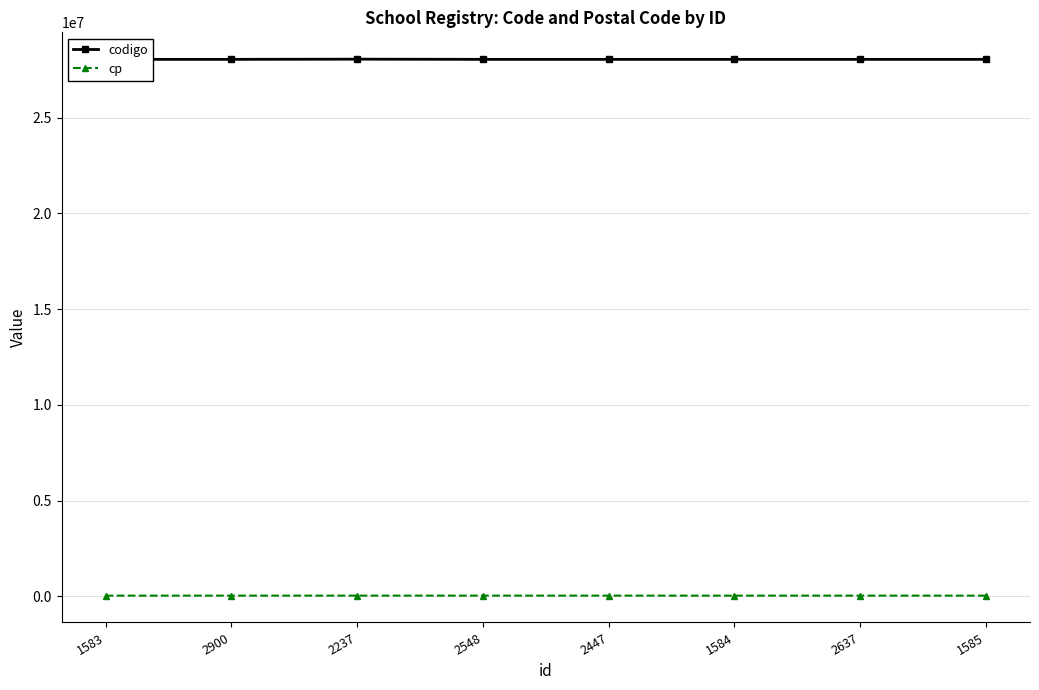

How many lines are shown in the chart?

2